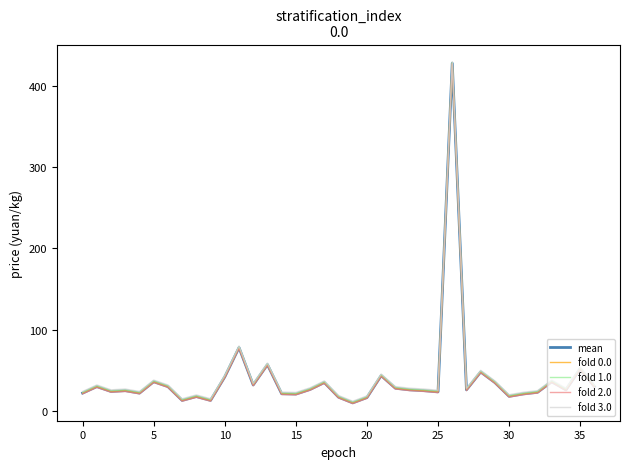

Does the chart display data point markers on the line(s)?

No